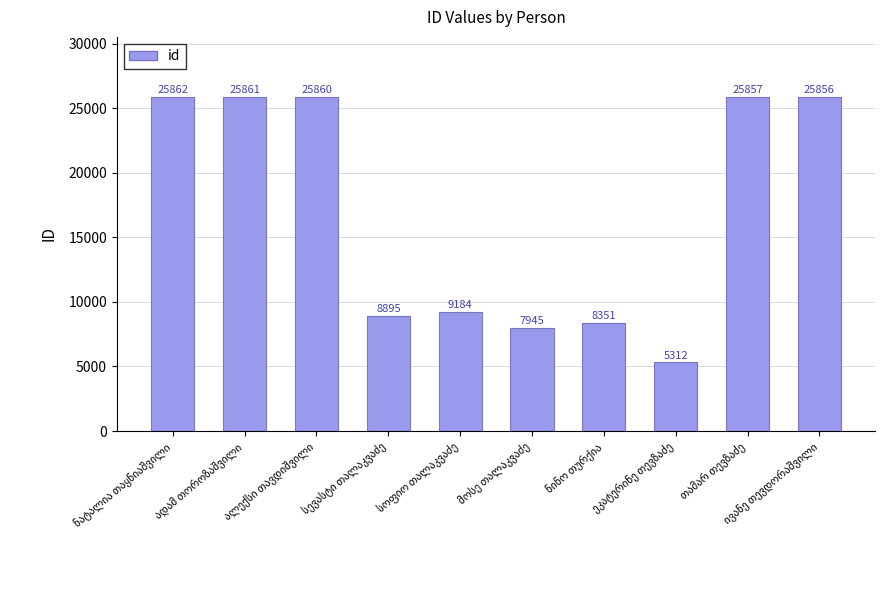

What is the greatest value displayed?

25862